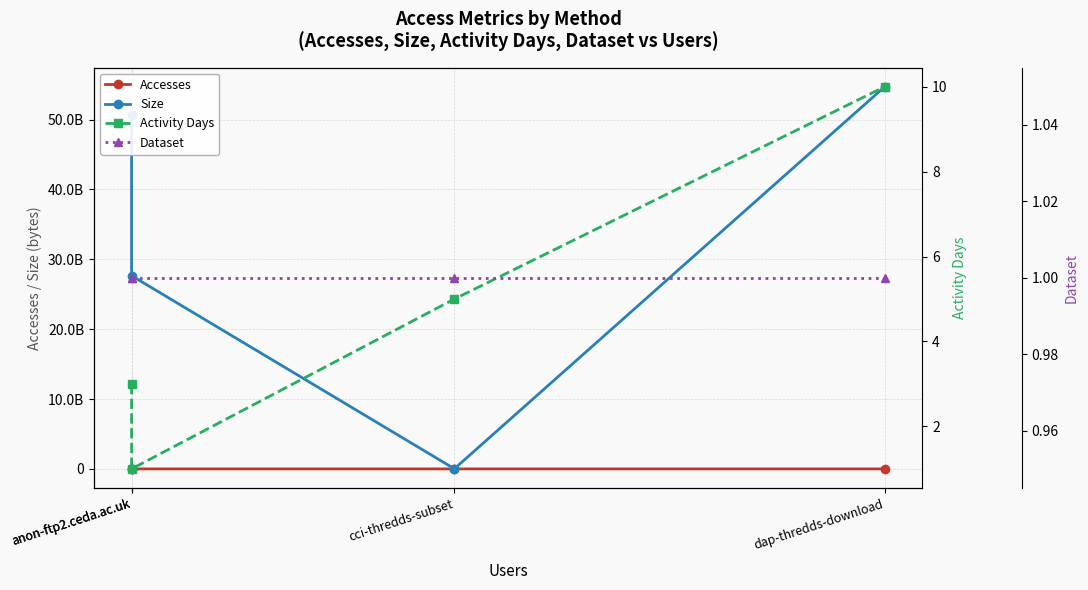

Between cci-thredds-subset and dap-thredds-download, which is larger?

dap-thredds-download